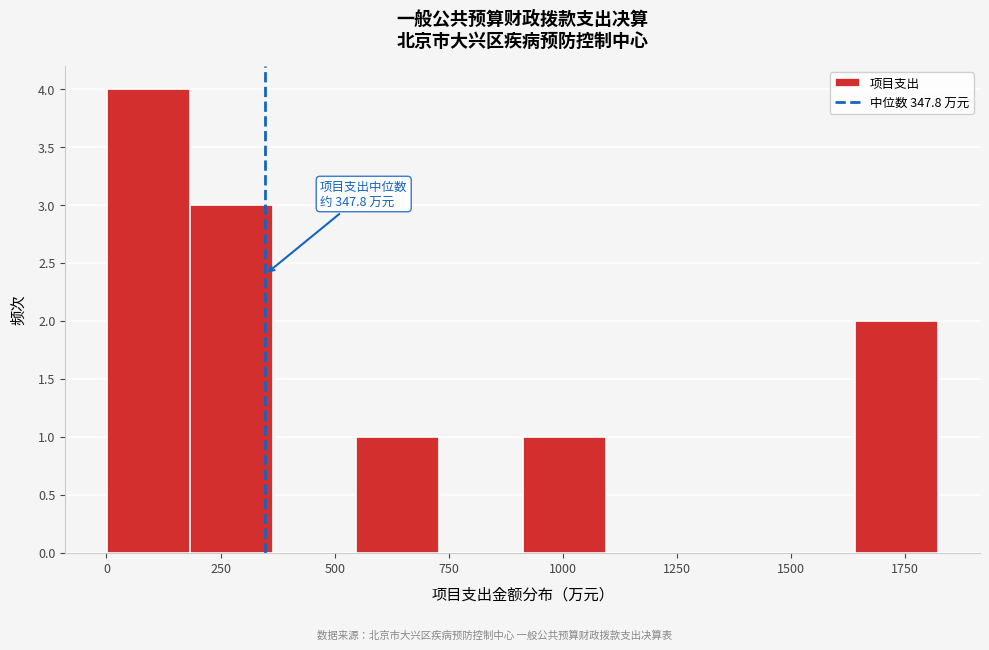

Read against the x-axis, roughly where is the centre of the tallest bar?

100